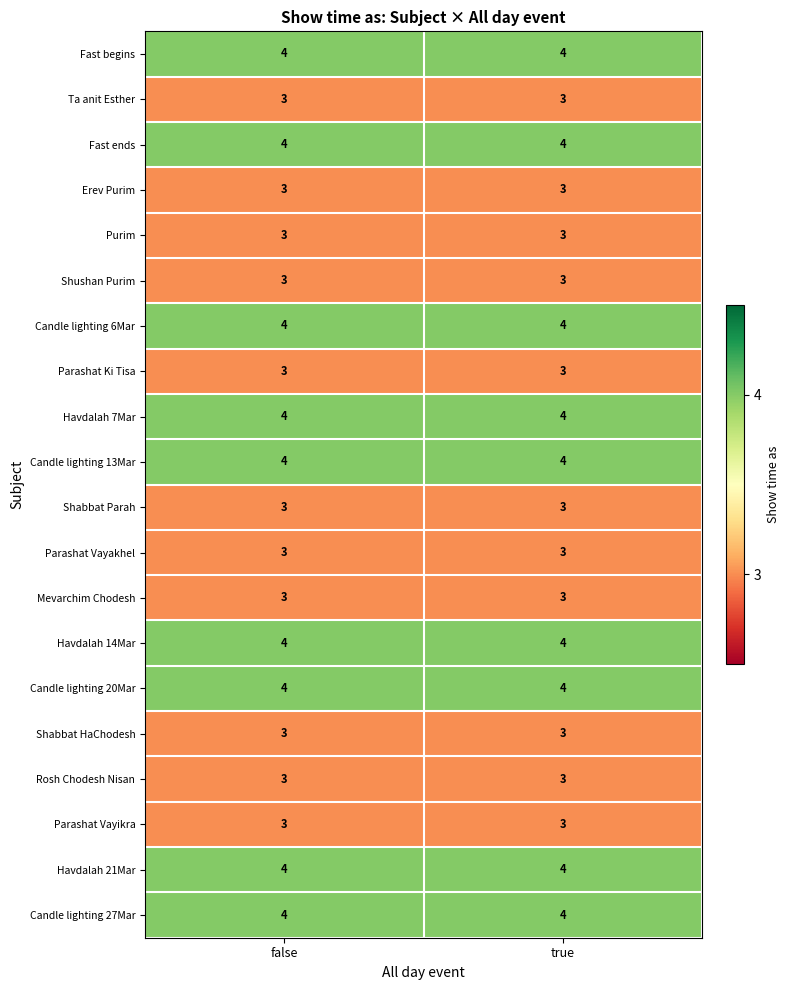

True or false: Rosh Chodesh Nisan has a value of 5 at true.

False